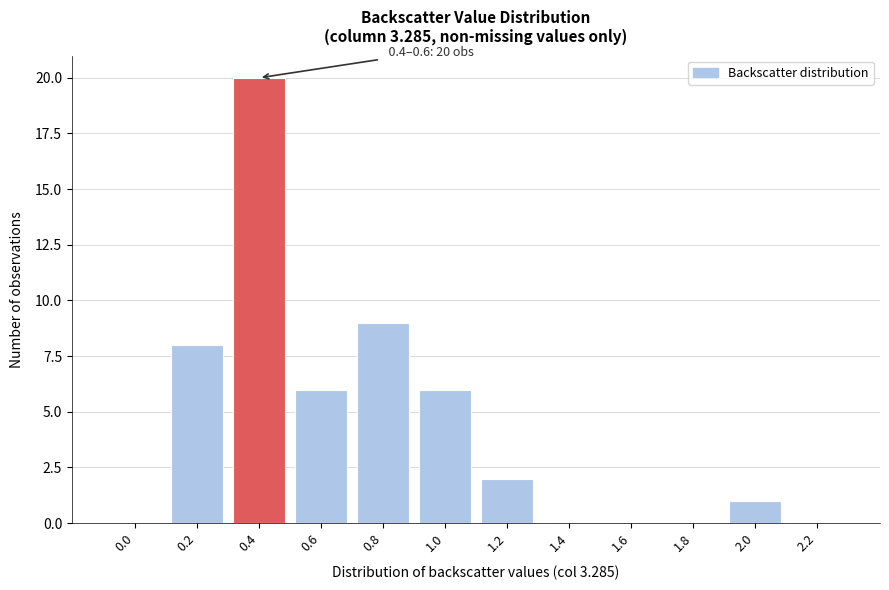

Reading left to right, transcribe all the data shown in this chart.

0.0=0	0.2=8	0.4=20	0.6=6	0.8=9	1.0=6	1.2=2	1.4=0	1.6=0	1.8=0	2.0=1	2.2=0